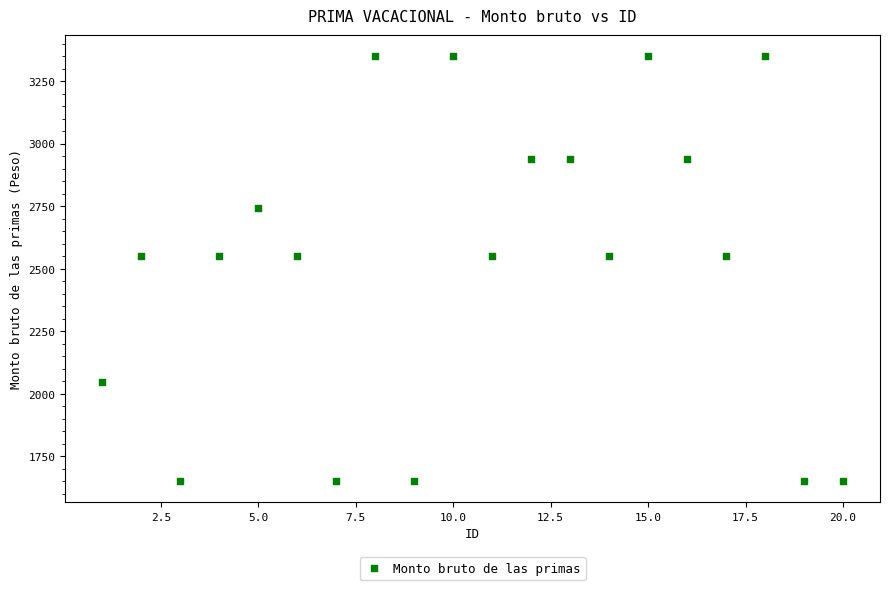

What is the range of X values (max minus min)?

19.0